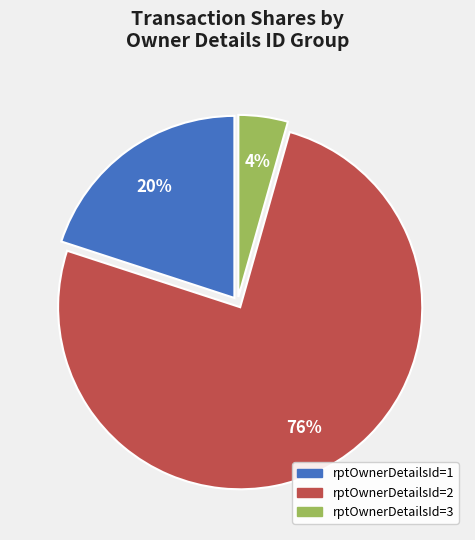

Is there any slice that represents more than half of the pie?

Yes